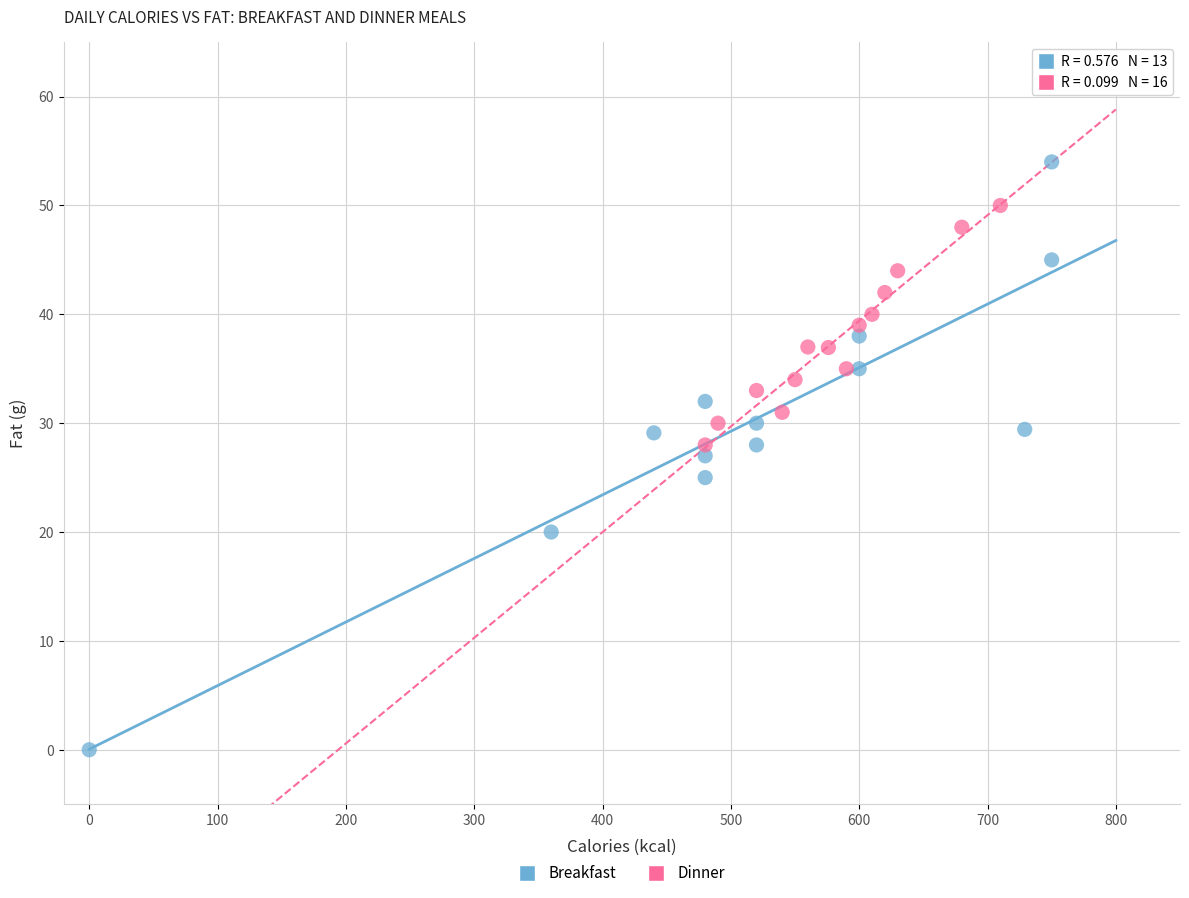

Which series contains the lowest Y value?

Breakfast